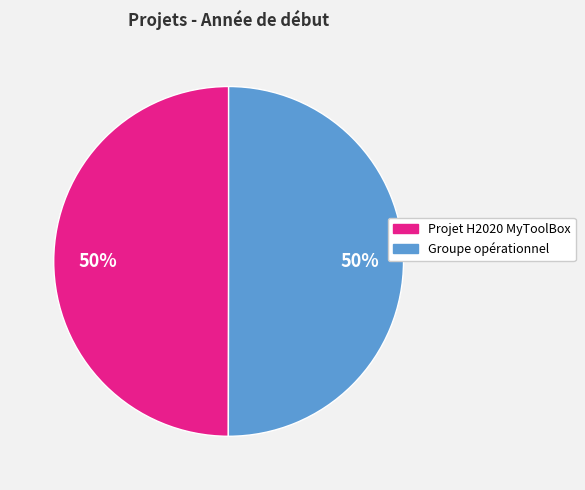

To the nearest percent, what is the combined percentage of Projet H2020 MyToolBox and Groupe opérationnel?

100%